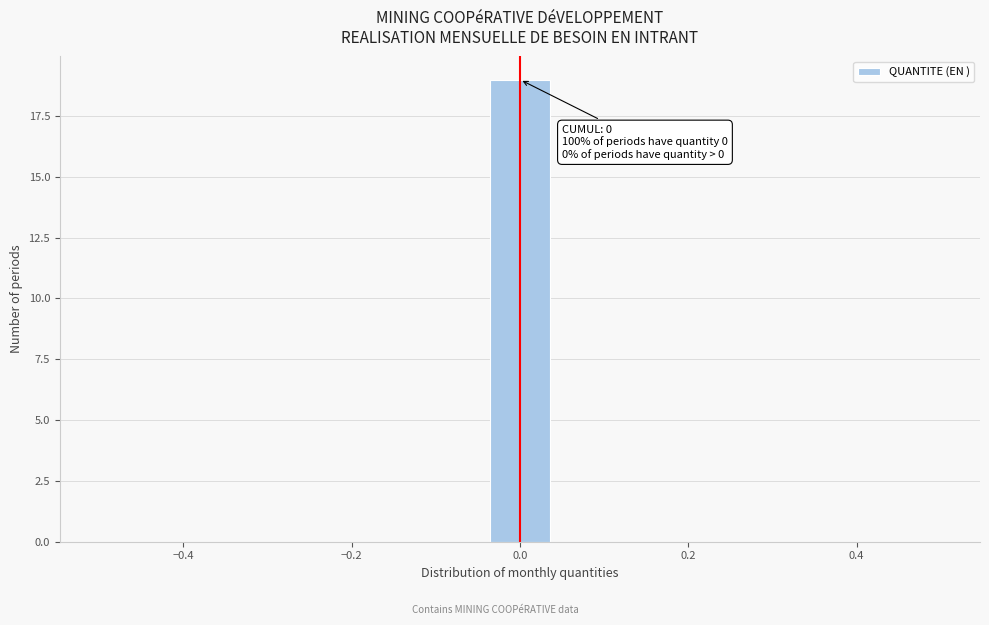

Around what value on the x-axis is the tallest bar? Give the approximate position of its centre, as read against the axis.

0.00